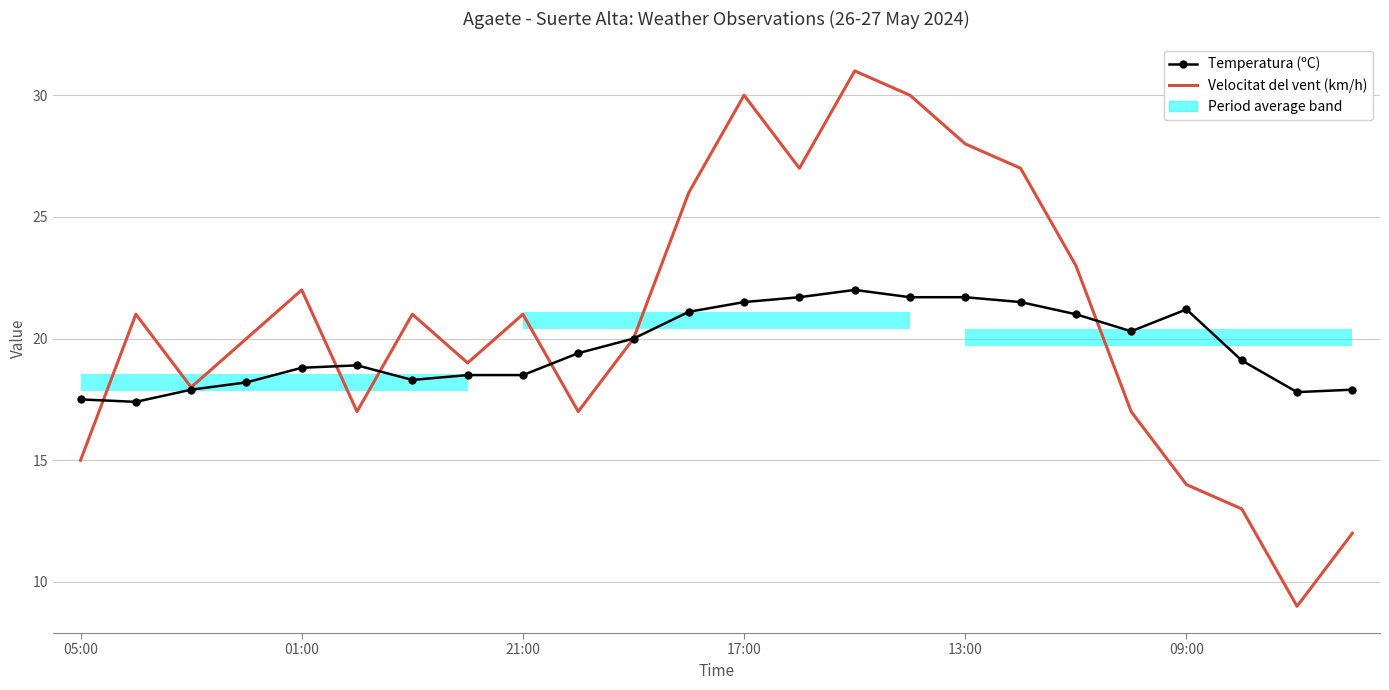

What is the difference between the second highest and second lowest values in the Temperatura (ºC) series?

4.2